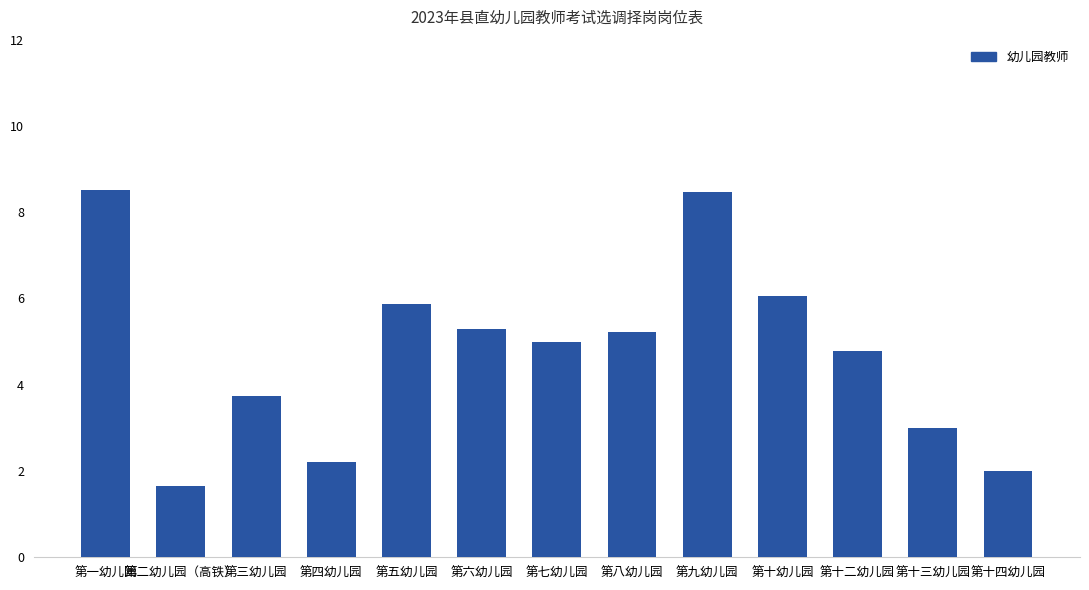

True or false: the data shows 2.2 at 第二幼儿园（高铁）.

False